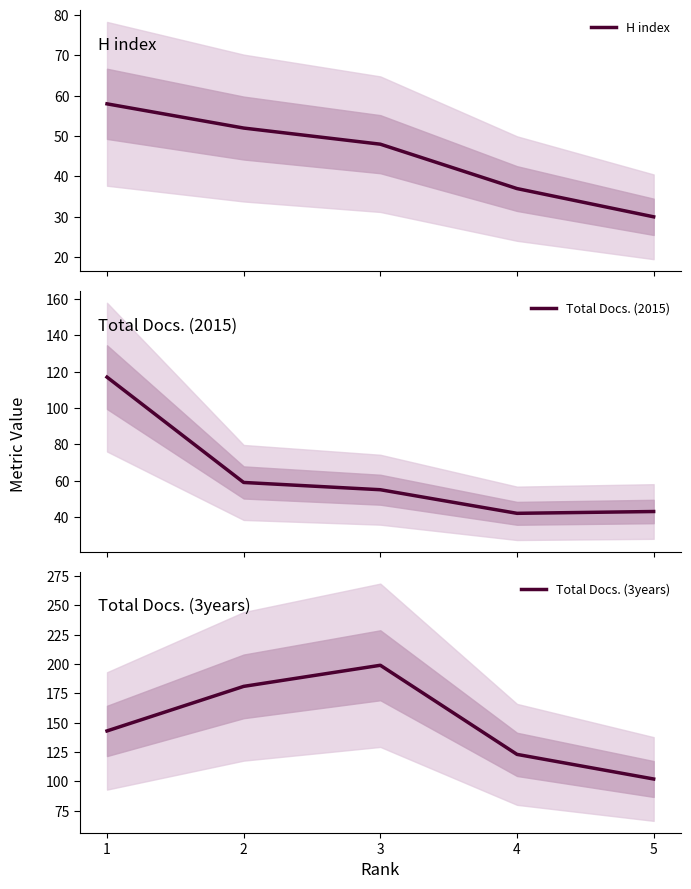

At which category is the sum across all series the highest?

1